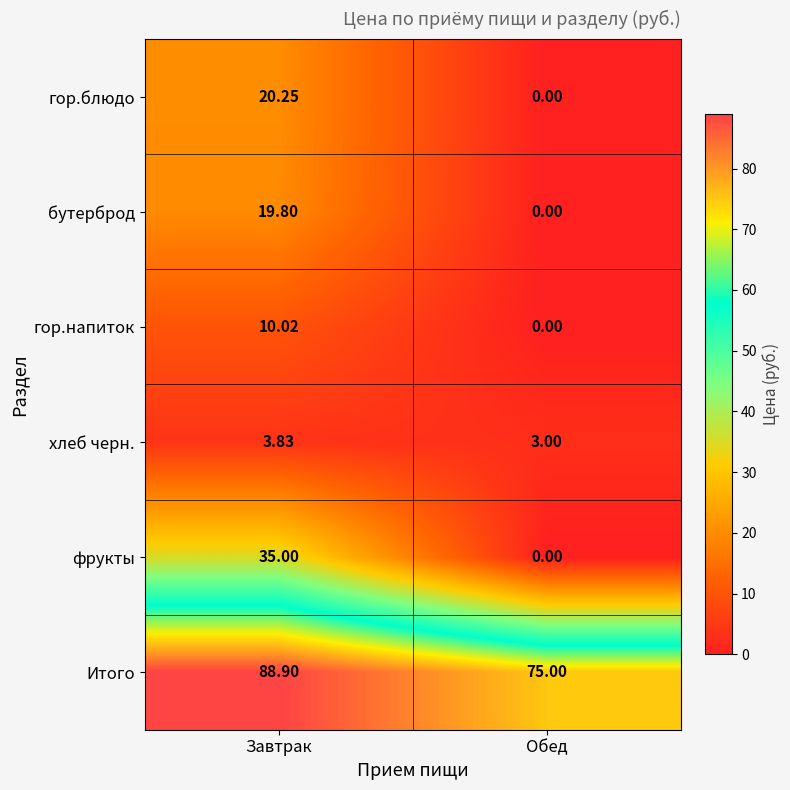

Which series has the largest total across all categories?

Итого